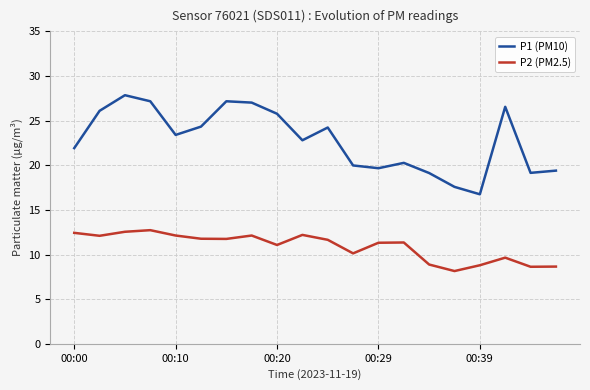

Which series has the widest spread of values?

P1 (PM10)